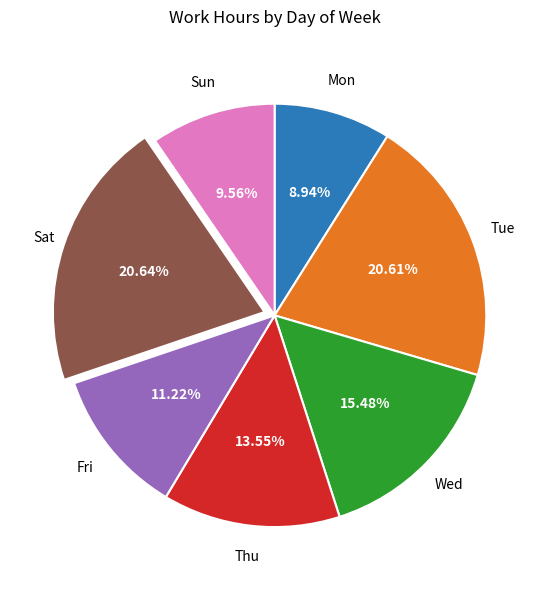

Is there any slice that represents more than half of the pie?

No